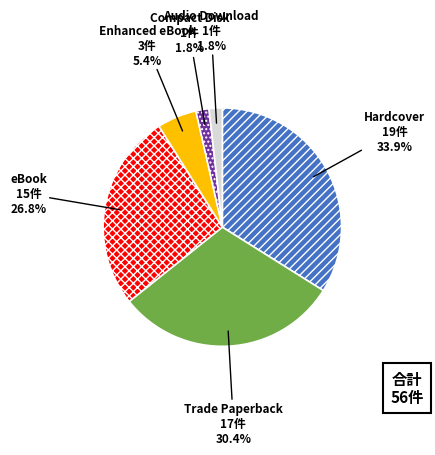

To the nearest percent, what is the difference between the Compact Disk and Enhanced eBook slice percentages?

4%